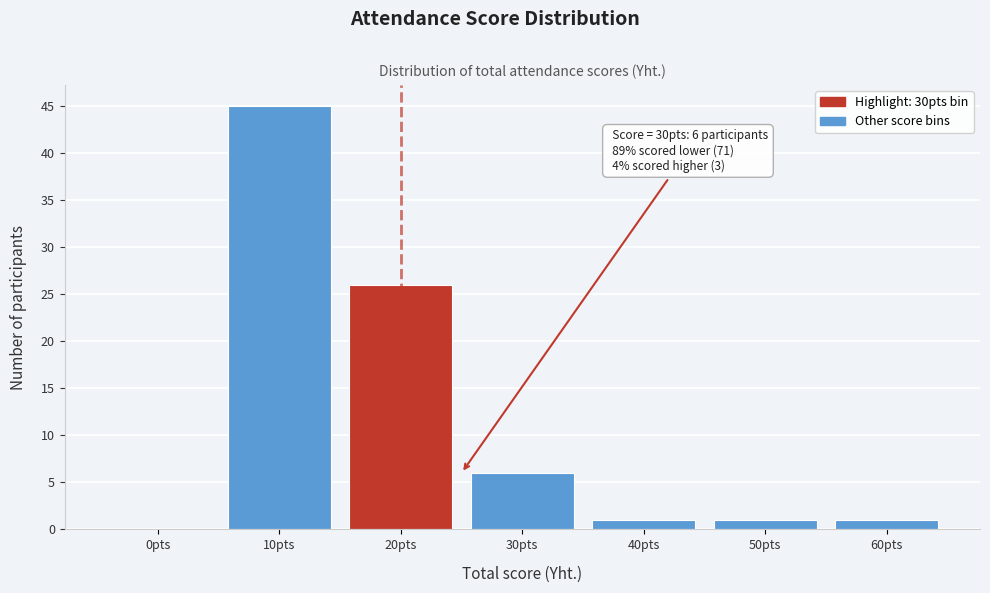

Reading left to right, extract all data points from this chart.

0pts=0	10pts=45	20pts=26	30pts=6	40pts=1	50pts=1	60pts=1